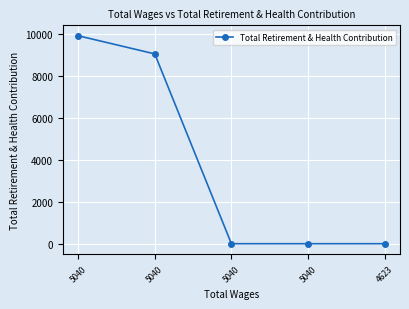

Reading right to left, extract all data points from this chart.

0	0	0	9039	9904